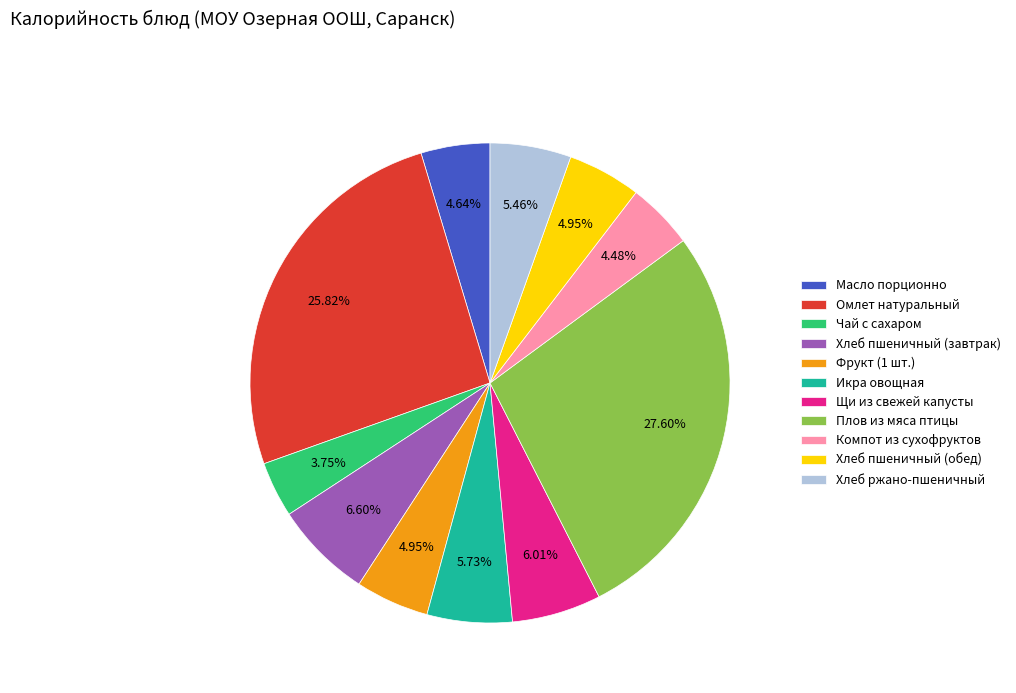

Which slice is the largest?

Плов из мяса птицы